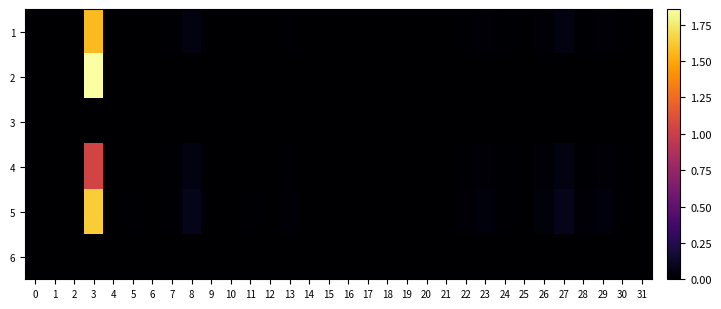

Reading left to right, transcribe all the data shown in this chart.

1: 0=0.0	1=0.0	2=0.0	3=1.6	4=0.0	5=0.0	6=0.0	7=0.0	8=0.1	9=0.0	10=0.0	11=0.0	12=0.0	13=0.0	14=0.0	15=0.0	16=0.0	17=0.0	18=0.0	19=0.0	20=0.0	21=0.0	22=0.0	23=0.0	24=0.0	25=0.0	26=0.0	27=0.1	28=0.0	29=0.0	30=0.0	31=0.0
2: 0=0.0	1=0.0	2=0.0	3=1.9	4=0.0	5=0.0	6=0.0	7=0.0	8=0.0	9=0.0	10=0.0	11=0.0	12=0.0	13=0.0	14=0.0	15=0.0	16=0.0	17=0.0	18=0.0	19=0.0	20=0.0	21=0.0	22=0.0	23=0.0	24=0.0	25=0.0	26=0.0	27=0.0	28=0.0	29=0.0	30=0.0	31=0.0
3: 0=0.0	1=0.0	2=0.0	3=0.0	4=0.0	5=0.0	6=0.0	7=0.0	8=0.0	9=0.0	10=0.0	11=0.0	12=0.0	13=0.0	14=0.0	15=0.0	16=0.0	17=0.0	18=0.0	19=0.0	20=0.0	21=0.0	22=0.0	23=0.0	24=0.0	25=0.0	26=0.0	27=0.0	28=0.0	29=0.0	30=0.0	31=0.0
4: 0=0.0	1=0.0	2=0.0	3=1.0	4=0.0	5=0.0	6=0.0	7=0.0	8=0.1	9=0.0	10=0.0	11=0.0	12=0.0	13=0.0	14=0.0	15=0.0	16=0.0	17=0.0	18=0.0	19=0.0	20=0.0	21=0.0	22=0.0	23=0.0	24=0.0	25=0.0	26=0.0	27=0.1	28=0.0	29=0.0	30=0.0	31=0.0
5: 0=0.0	1=0.0	2=0.0	3=1.6	4=0.0	5=0.0	6=0.0	7=0.0	8=0.1	9=0.0	10=0.0	11=0.0	12=0.0	13=0.0	14=0.0	15=0.0	16=0.0	17=0.0	18=0.0	19=0.0	20=0.0	21=0.0	22=0.0	23=0.0	24=0.0	25=0.0	26=0.0	27=0.1	28=0.0	29=0.0	30=0.0	31=0.0
6: 0=0.0	1=0.0	2=0.0	3=0.0	4=0.0	5=0.0	6=0.0	7=0.0	8=0.0	9=0.0	10=0.0	11=0.0	12=0.0	13=0.0	14=0.0	15=0.0	16=0.0	17=0.0	18=0.0	19=0.0	20=0.0	21=0.0	22=0.0	23=0.0	24=0.0	25=0.0	26=0.0	27=0.0	28=0.0	29=0.0	30=0.0	31=0.0